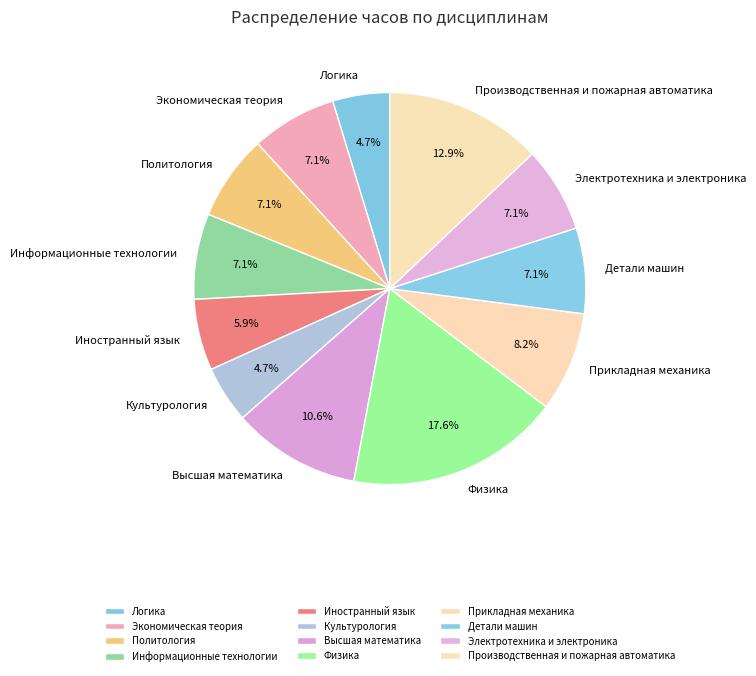

Which category has the biggest portion of the pie?

Физика